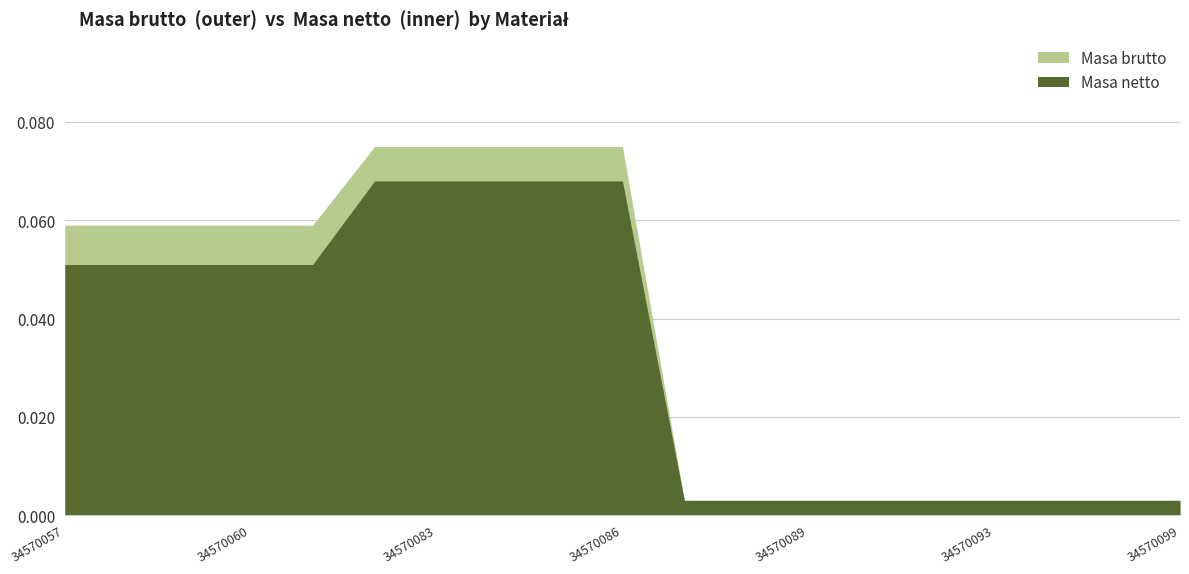

Reading left to right, what are all the values shown in this chart?

Masa brutto: 34570057=0.1	34570058=0.1	34570059=0.1	34570060=0.1	34570081=0.1	34570082=0.1	34570083=0.1	34570084=0.1	34570085=0.1	34570086=0.1	34570087=0.0	34570088=0.0	34570089=0.0	34570091=0.0	34570092=0.0	34570093=0.0	34570097=0.0	34570098=0.0	34570099=0.0
Masa netto: 34570057=0.1	34570058=0.1	34570059=0.1	34570060=0.1	34570081=0.1	34570082=0.1	34570083=0.1	34570084=0.1	34570085=0.1	34570086=0.1	34570087=0.0	34570088=0.0	34570089=0.0	34570091=0.0	34570092=0.0	34570093=0.0	34570097=0.0	34570098=0.0	34570099=0.0